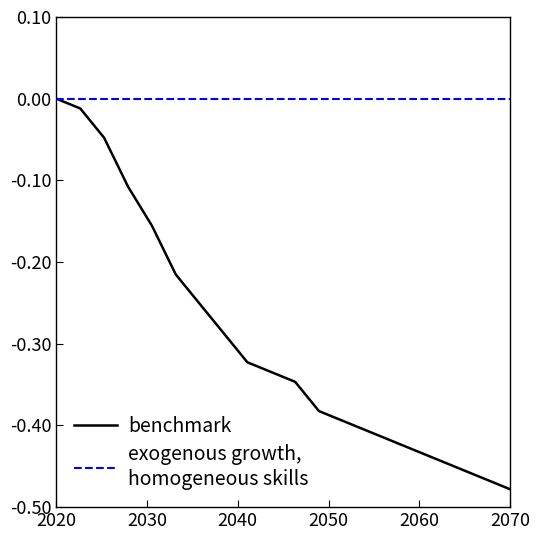

What is the minimum value shown in the chart?

-0.5